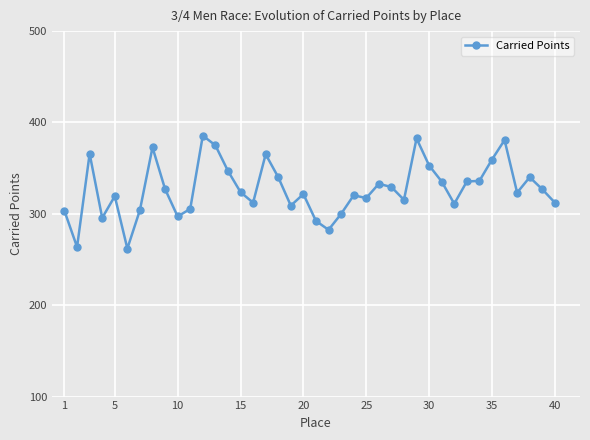

What is the sum of all values?

13081.3